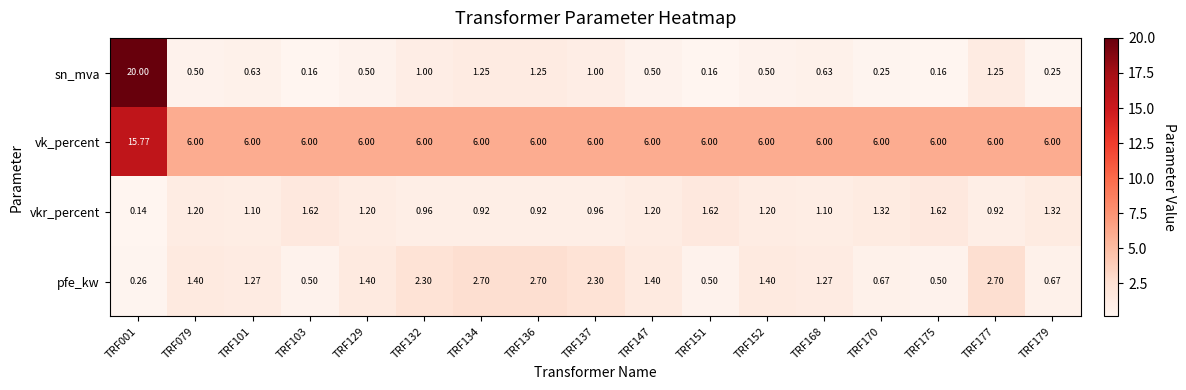

Between TRF152 and TRF179, which series saw the biggest shift?

pfe_kw